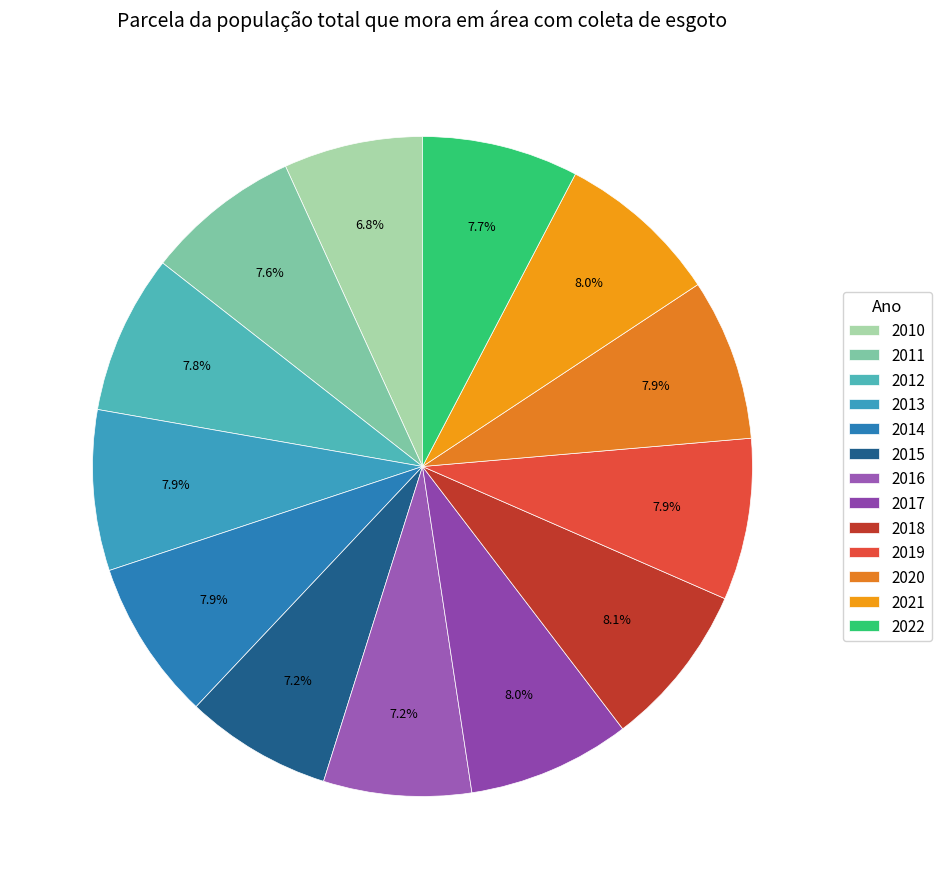

True or false: 2018 accounts for 23% of the total.

False